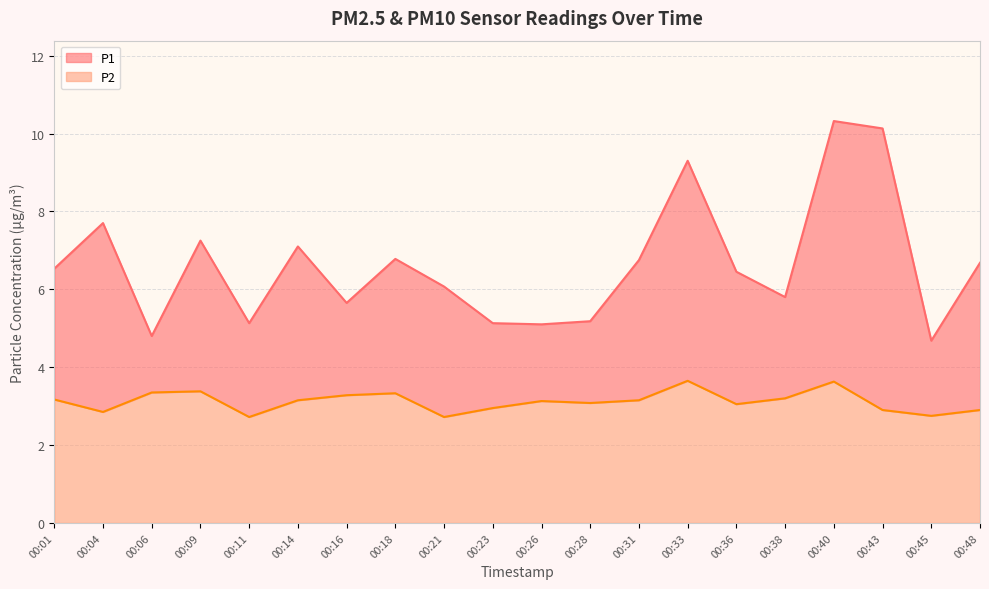

True or false: P2 and P1 cross at least once.

False